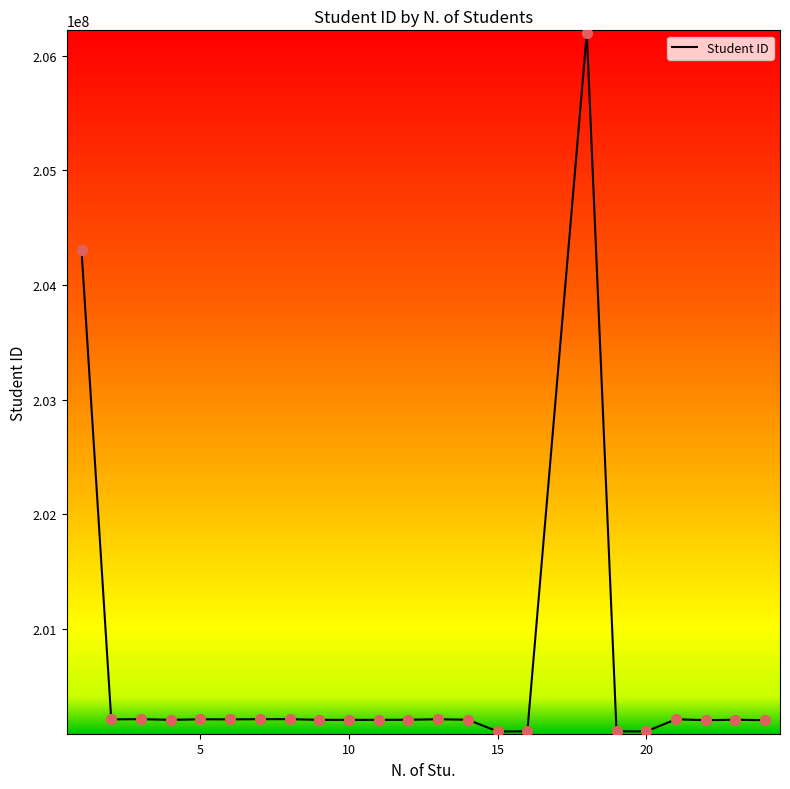

What is the smallest value displayed?

200103012